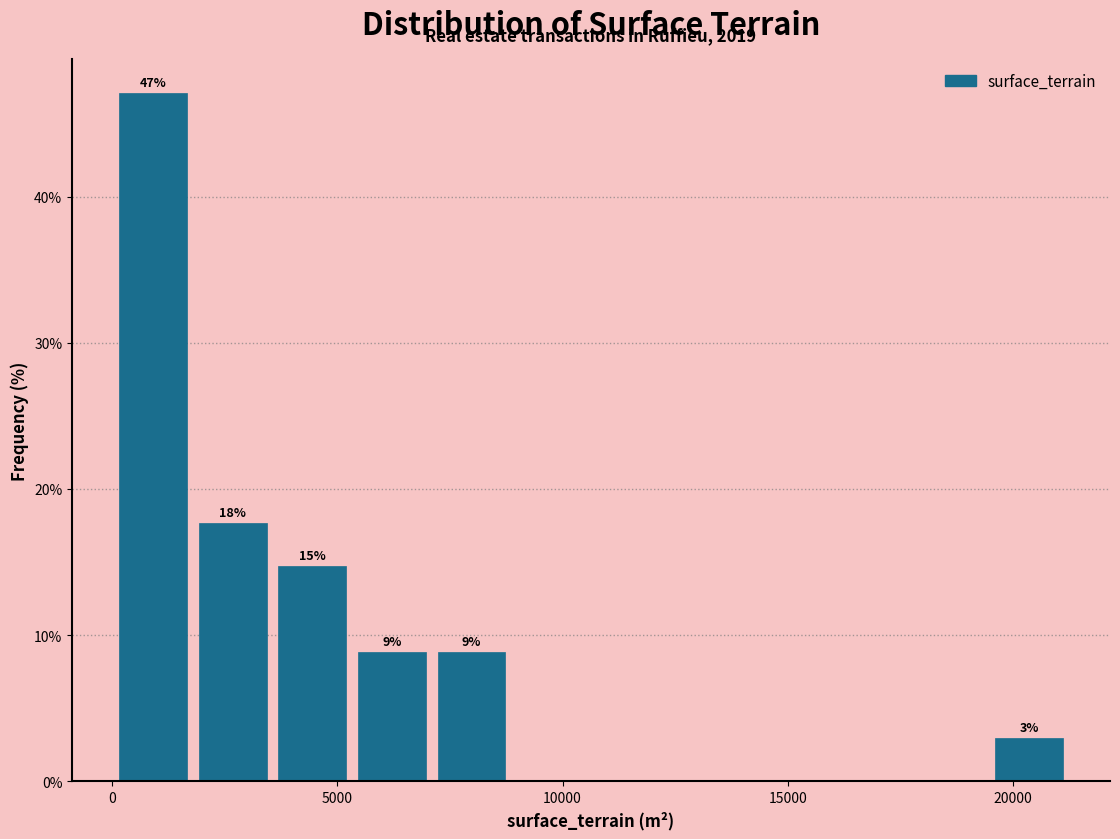

Read against the x-axis, roughly where is the centre of the tallest bar?

1000